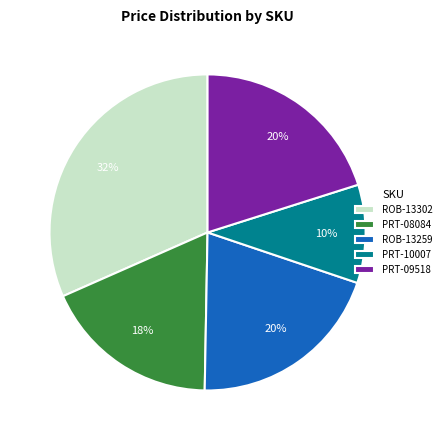

Which has a higher value, PRT-10007 or ROB-13302?

ROB-13302